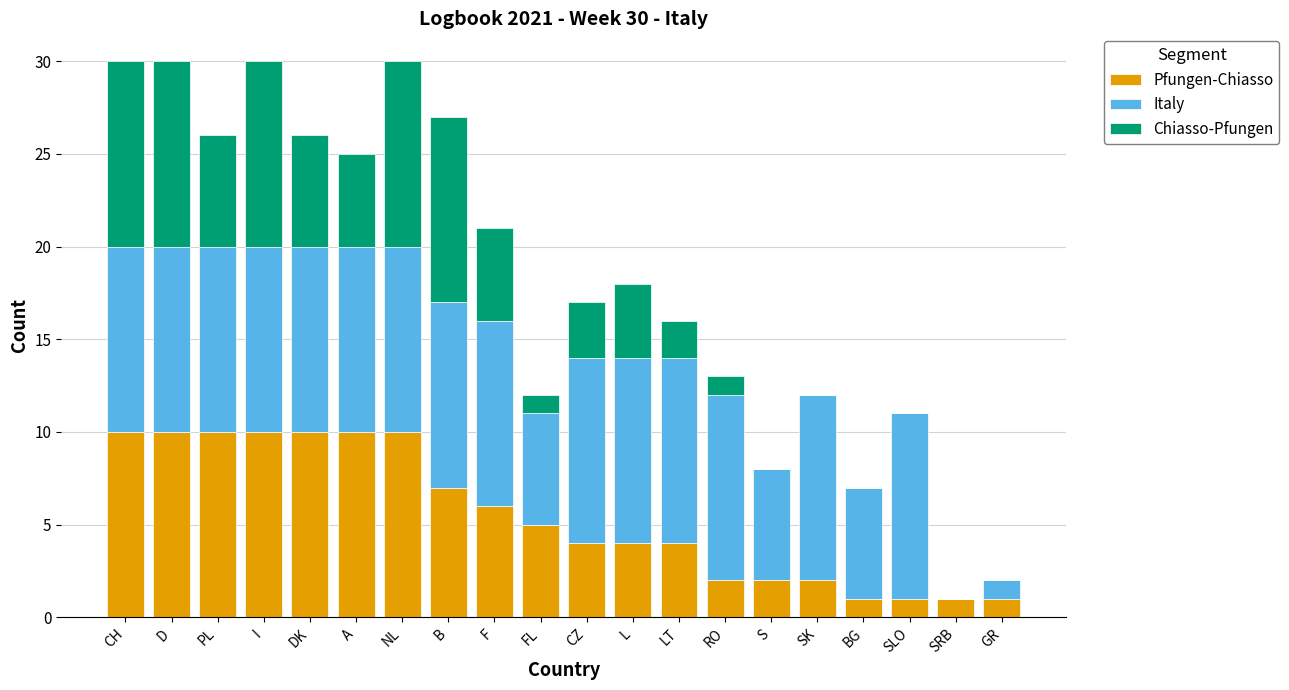

Read the Pfungen-Chiasso value at D.

10